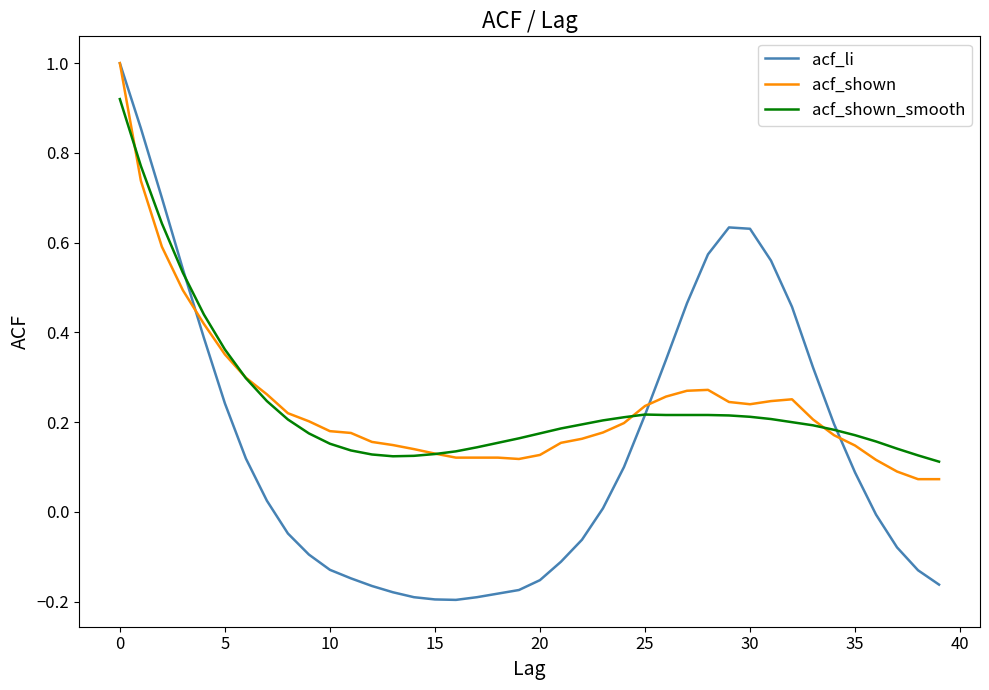

Which series has the largest range (max minus min)?

acf_li